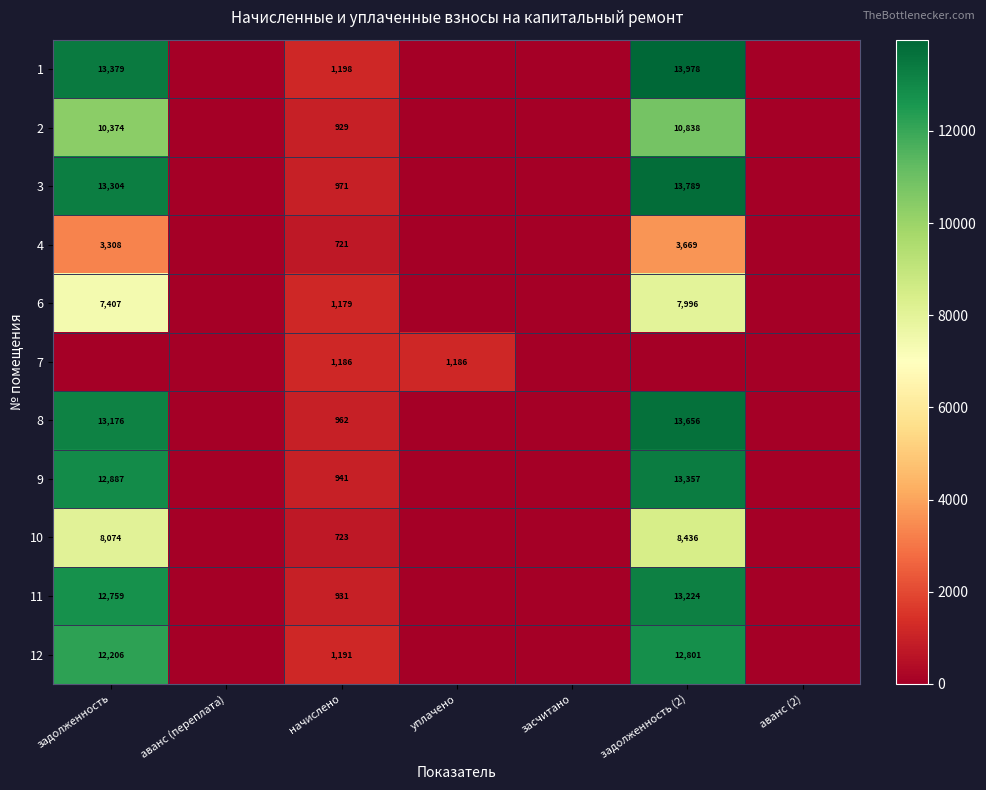

True or false: 11 has a value of 6972 at задолженность.

False